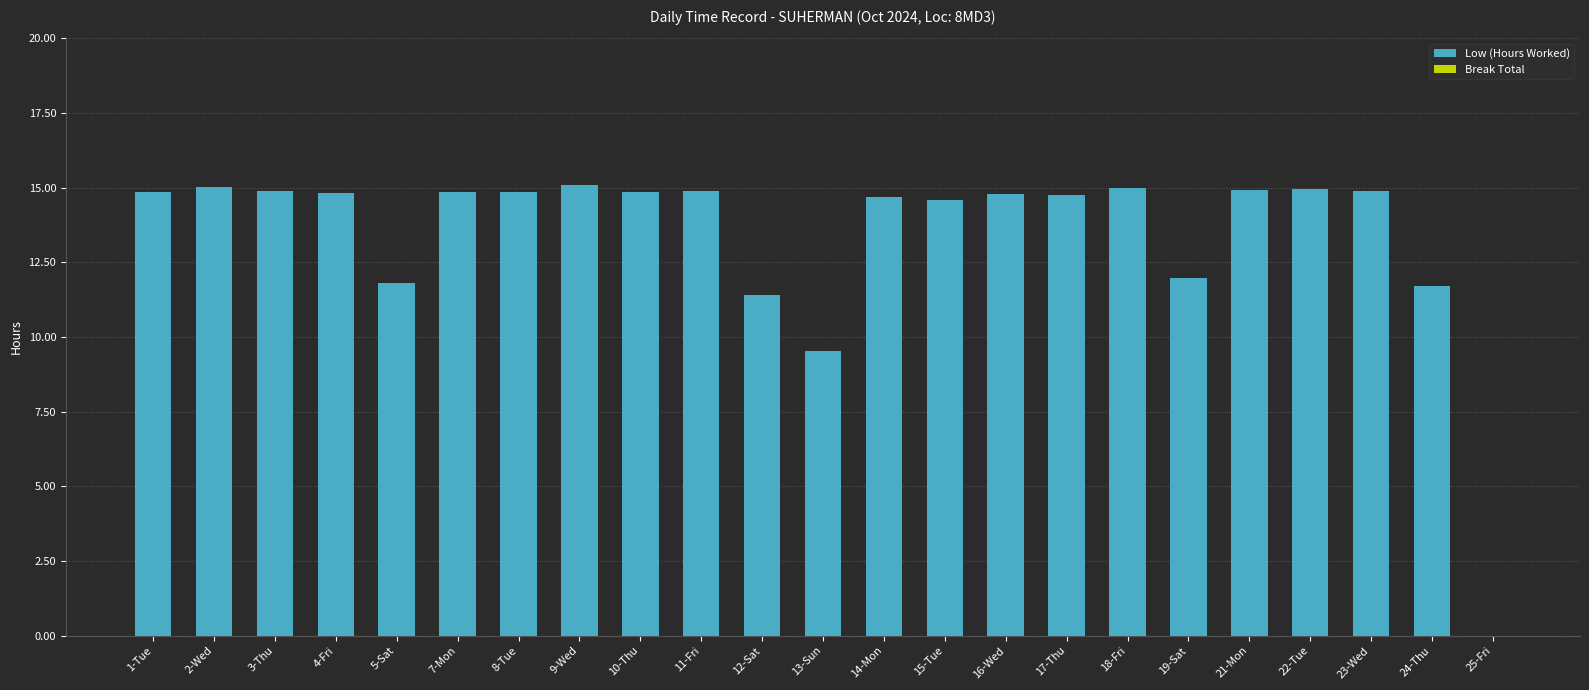

What is the maximum value shown in the chart?

15.1